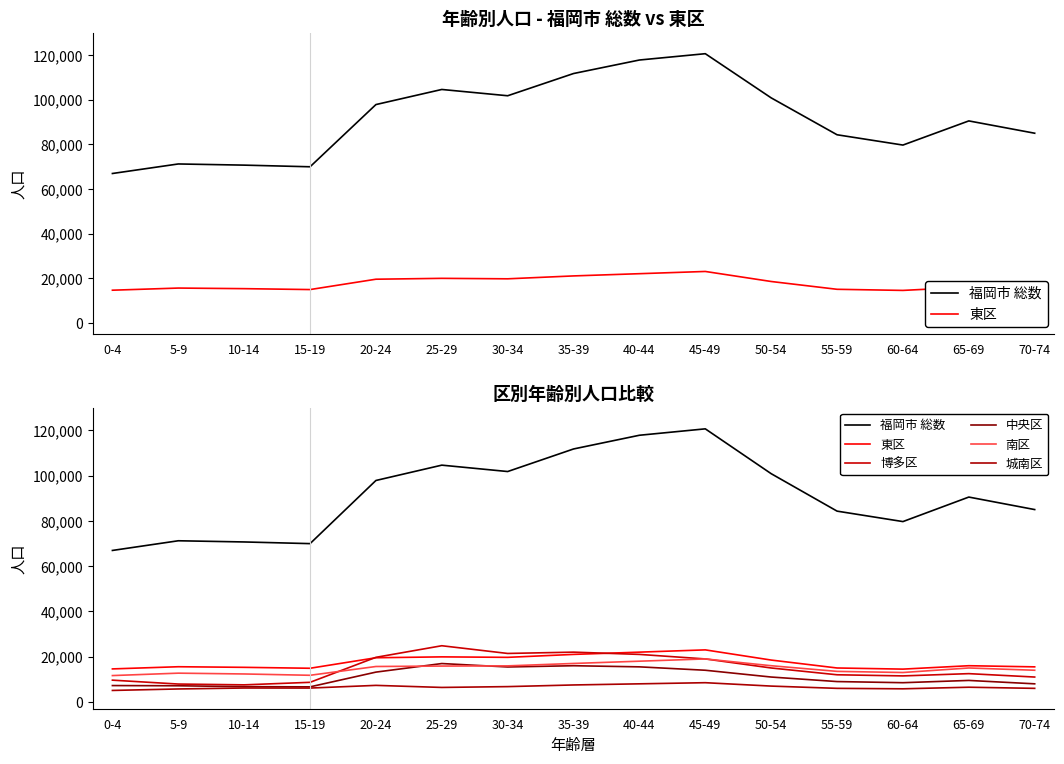

Reading left to right, transcribe all the data shown in this chart.

福岡市 総数: 66936	71213	70688	69950	97852	104625	101805	111776	117835	120667	100855	84309	79689	90523	85000
東区: 14592	15552	15287	14879	19521	19912	19702	21000	22000	23000	18500	15000	14500	16000	15500
博多区: 9621	7902	7549	8667	19709	24831	21421	22000	21000	19000	15000	12000	11500	12500	11000
中央区: 7235	7140	6742	6664	13177	16963	15447	16000	15500	14000	11000	9000	8500	9500	8000
南区: 11646	12714	12356	11776	15658	15851	15935	17000	18000	19000	16000	13500	13000	15000	14000
城南区: 5076	5731	6152	6129	7317	6405	6769	7500	8000	8500	7000	6000	5800	6500	6000